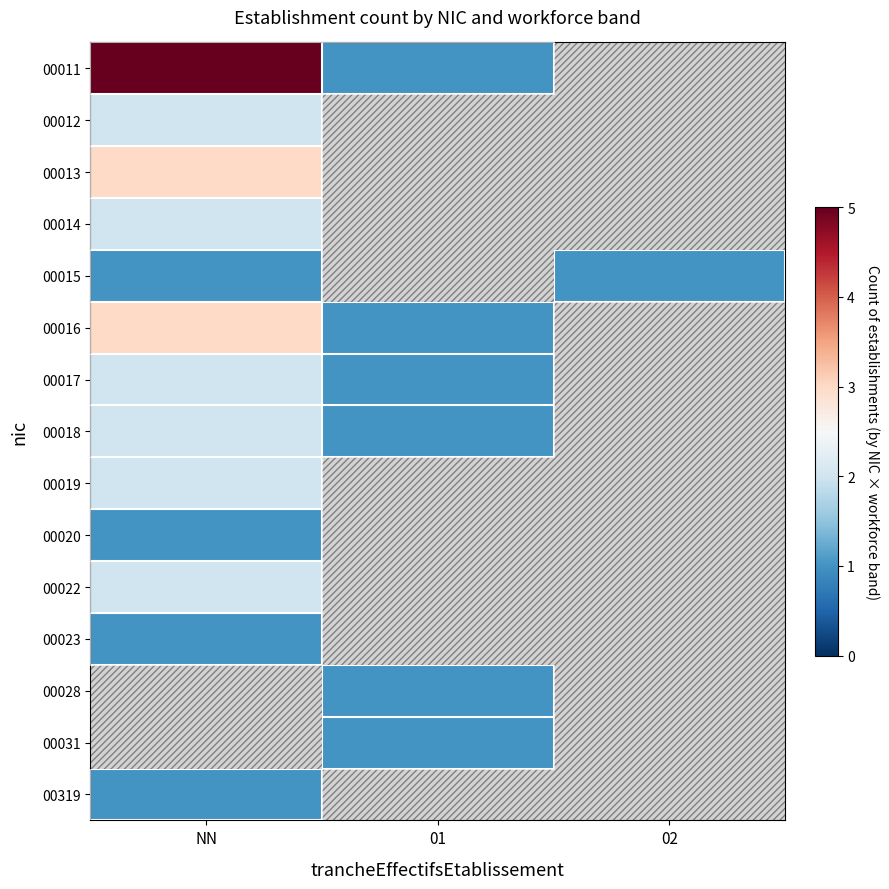

Reading left to right, extract all data points from this chart.

00011: NN=5	01=1	02=0
00012: NN=2	01=0	02=0
00013: NN=3	01=0	02=0
00014: NN=2	01=0	02=0
00015: NN=1	01=0	02=1
00016: NN=3	01=1	02=0
00017: NN=2	01=1	02=0
00018: NN=2	01=1	02=0
00019: NN=2	01=0	02=0
00020: NN=1	01=0	02=0
00022: NN=2	01=0	02=0
00023: NN=1	01=0	02=0
00028: NN=0	01=1	02=0
00031: NN=0	01=1	02=0
00319: NN=1	01=0	02=0